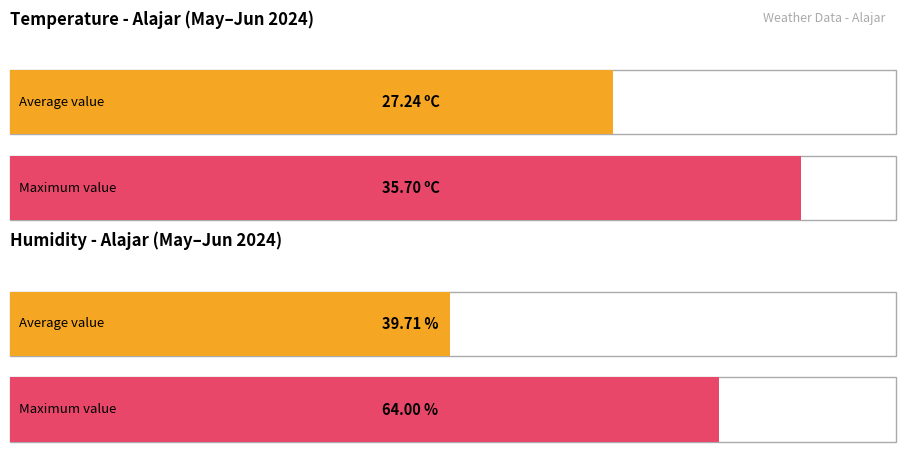

The Humitat (%) series shows 87.3 at 01:00. True or false?

False